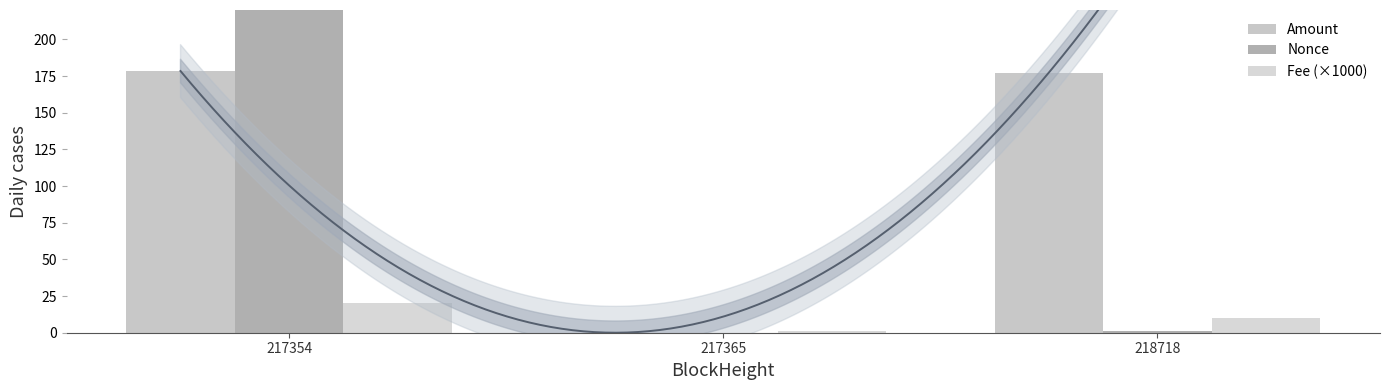

Between 218718 and 217365, which is larger?

218718